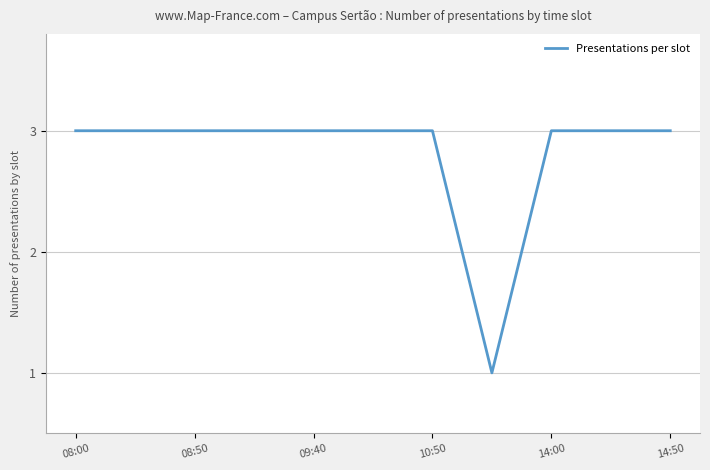

What is the maximum value shown in the chart?

3